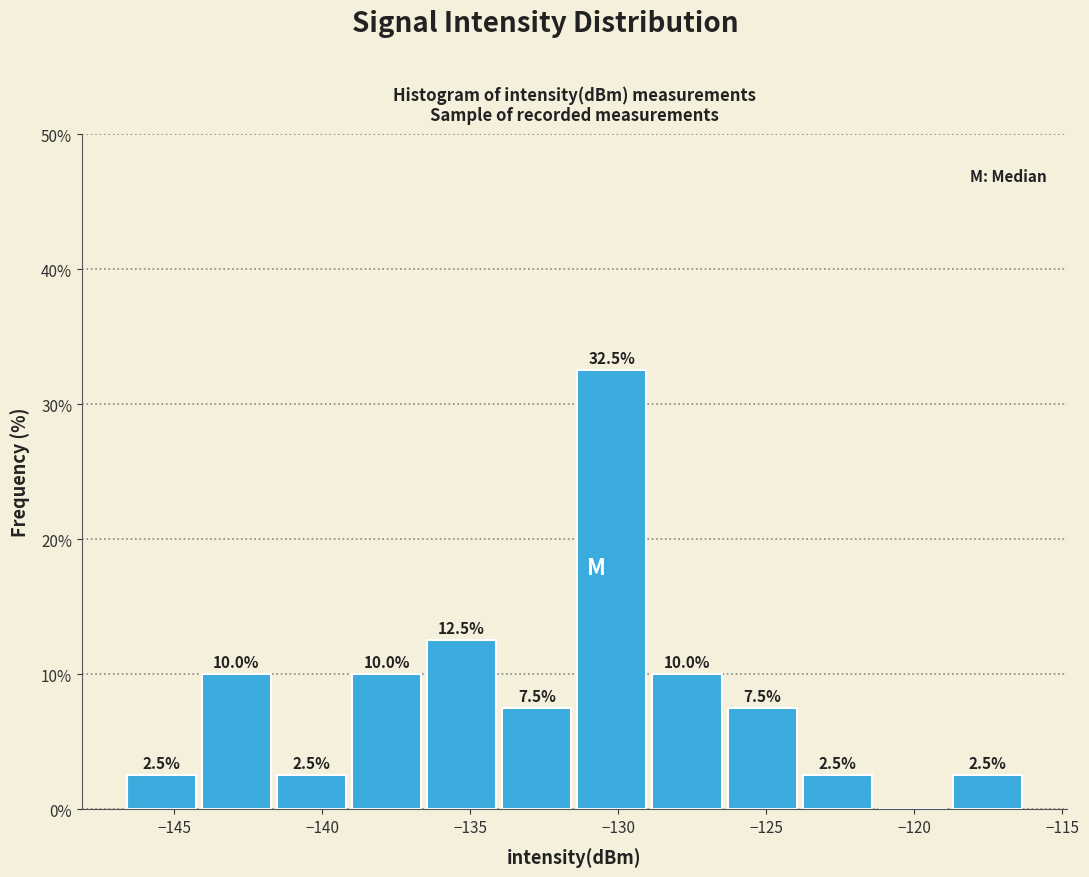

Which range on the x-axis has the tallest bar?

-131.5 to -129.0